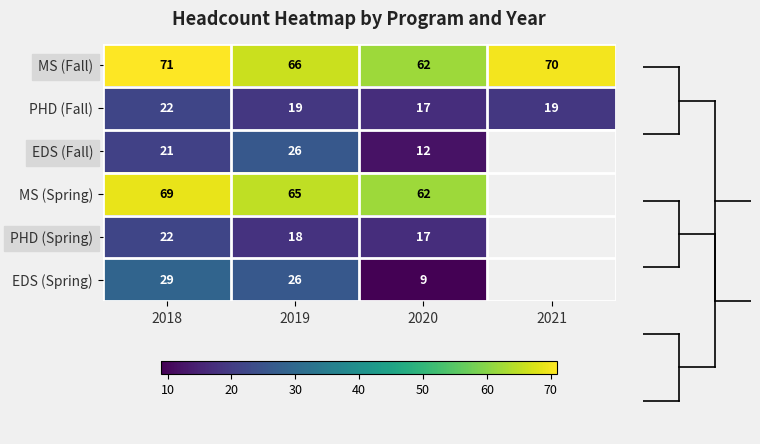

Is the value of EDS (Fall) at 2018 greater than the value of MS (Fall) at 2018?

No